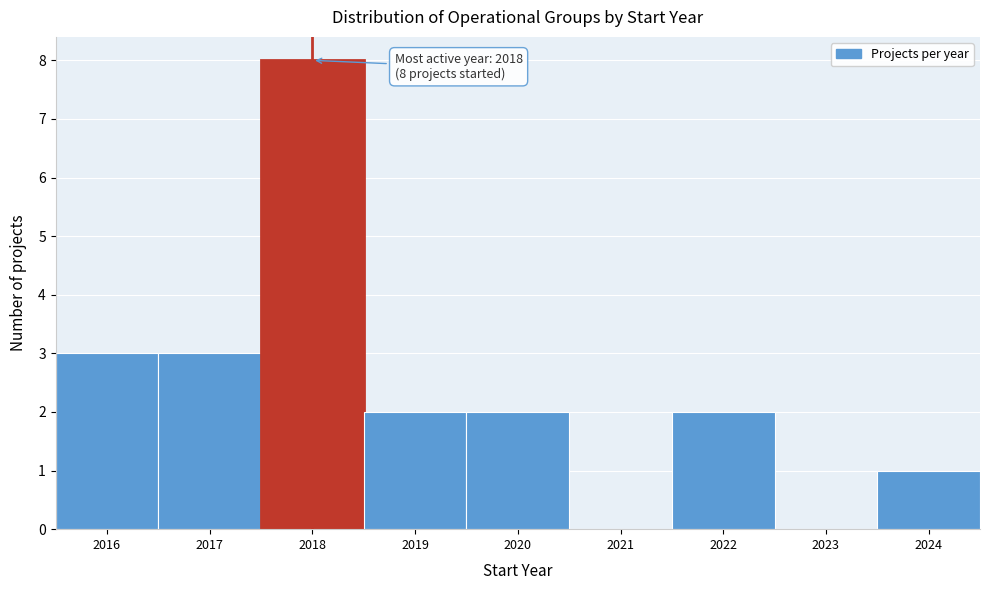

Over which range of the x-axis is the bar tallest?

2017.5 to 2018.5